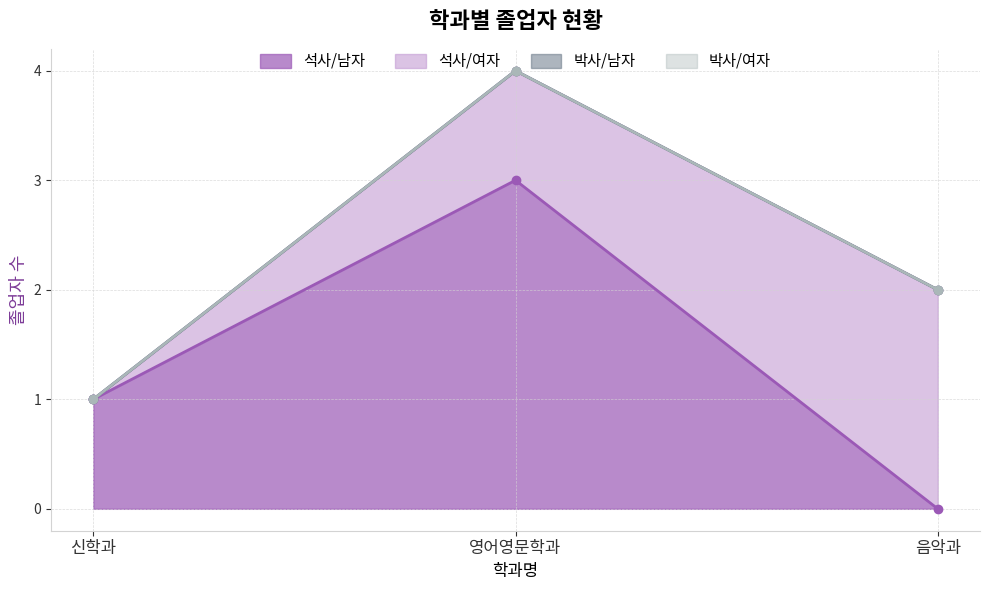

Reading left to right, transcribe all the data shown in this chart.

석사/남자: 1	3	0
석사/여자: 0	1	2
박사/남자: 0	0	0
박사/여자: 0	0	0